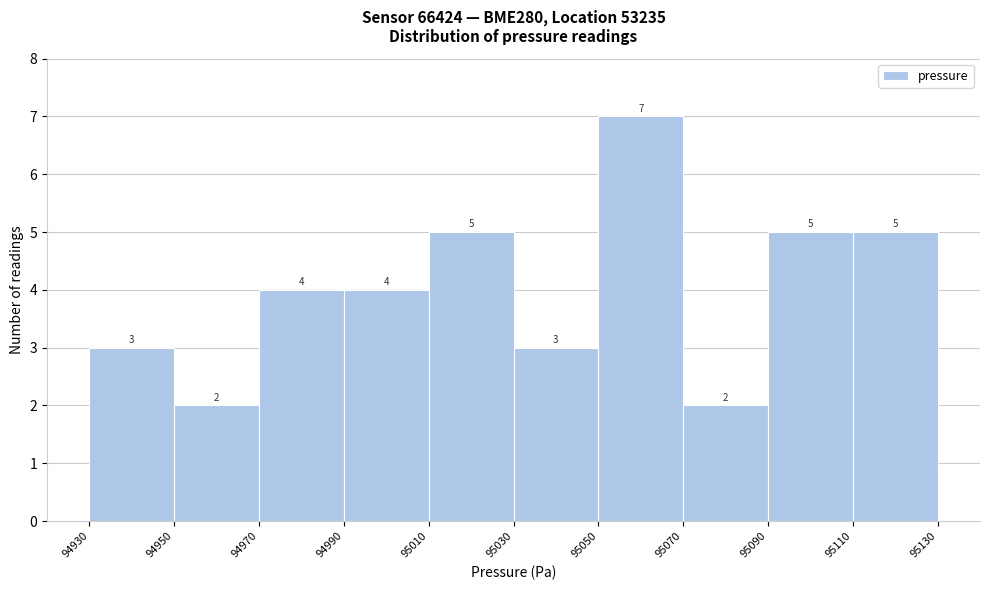

Over which range of the x-axis is the bar tallest?

95050 to 95070